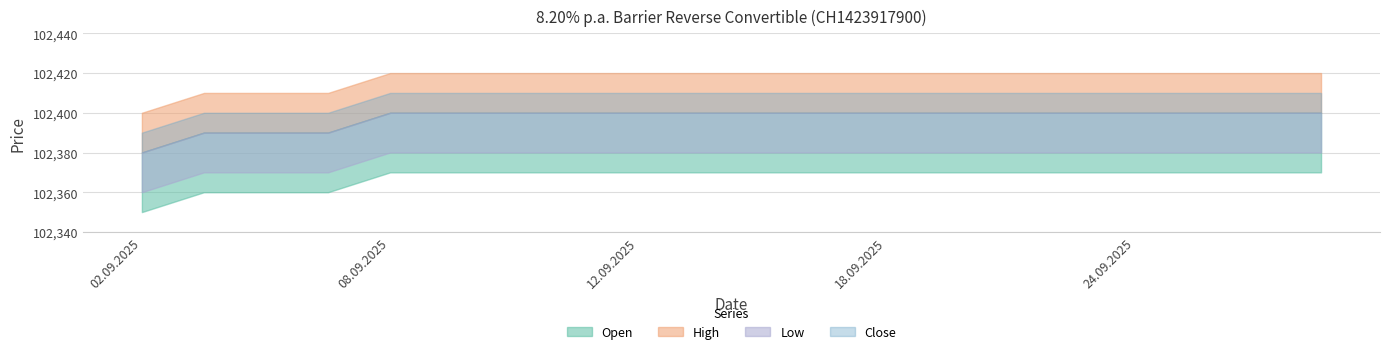

Rank the categories by Close value from highest to lowest.

08.09.2025, 09.09.2025, 10.09.2025, 11.09.2025, 12.09.2025, 15.09.2025, 16.09.2025, 17.09.2025, 18.09.2025, 19.09.2025, 22.09.2025, 23.09.2025, 24.09.2025, 25.09.2025, 26.09.2025, 29.09.2025, 03.09.2025, 04.09.2025, 05.09.2025, 02.09.2025